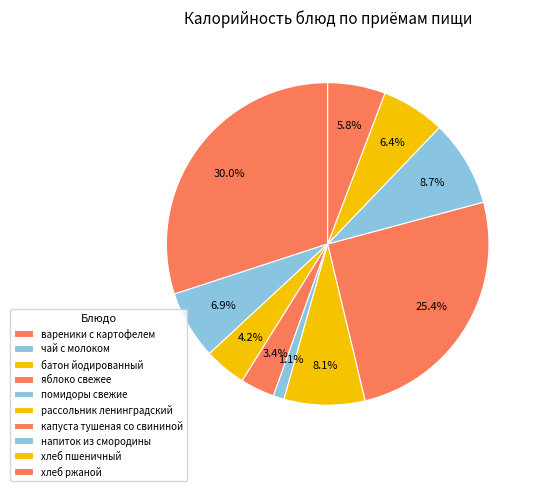

How many slices are in this pie chart?

10